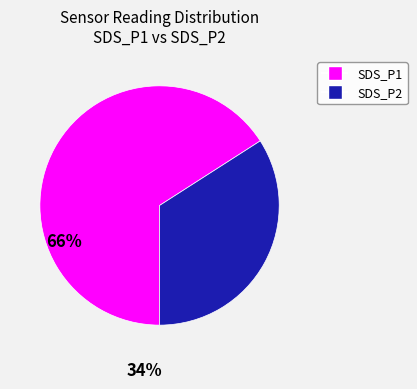

Is the sum of SDS_P2 and SDS_P1 greater than half?

Yes